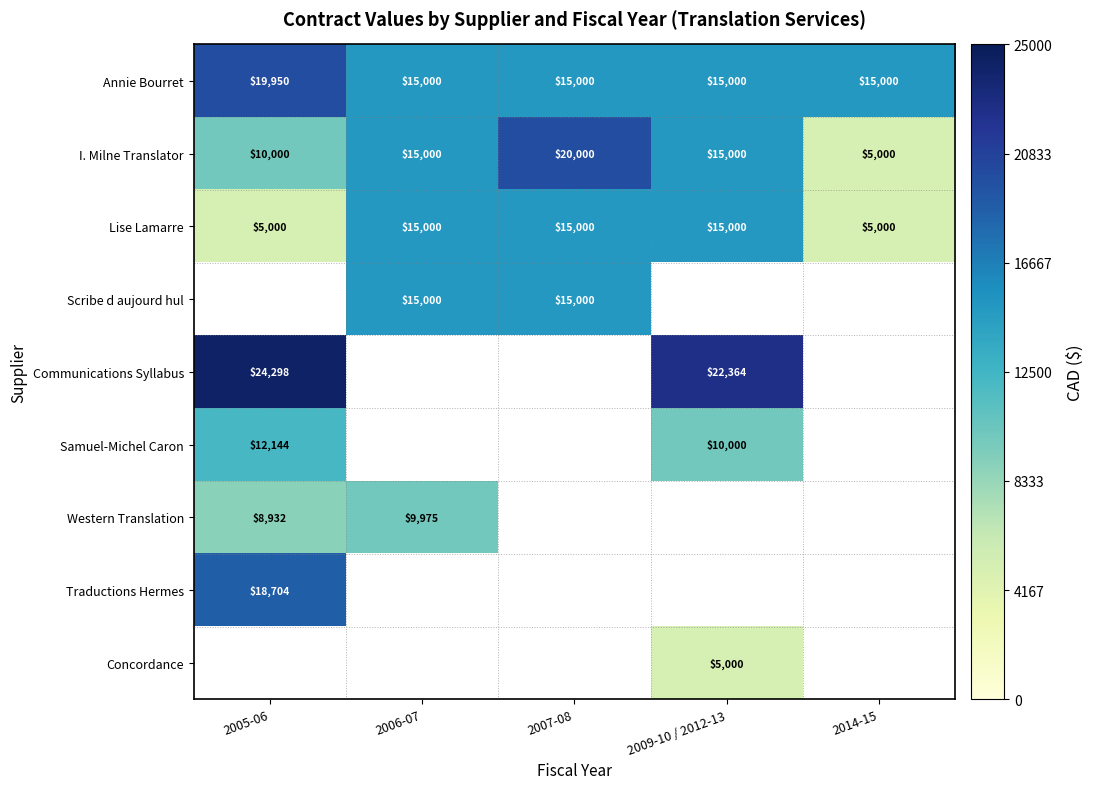

At how many categories does at least one series exceed 6912?

5